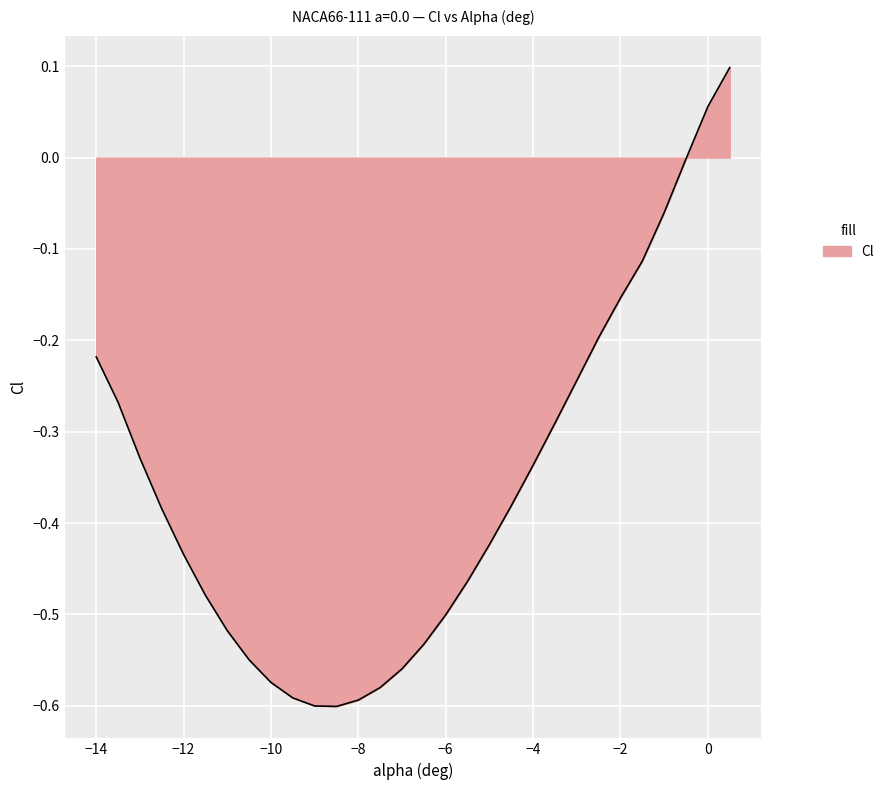

What is the difference between the maximum and minimum values?

0.7